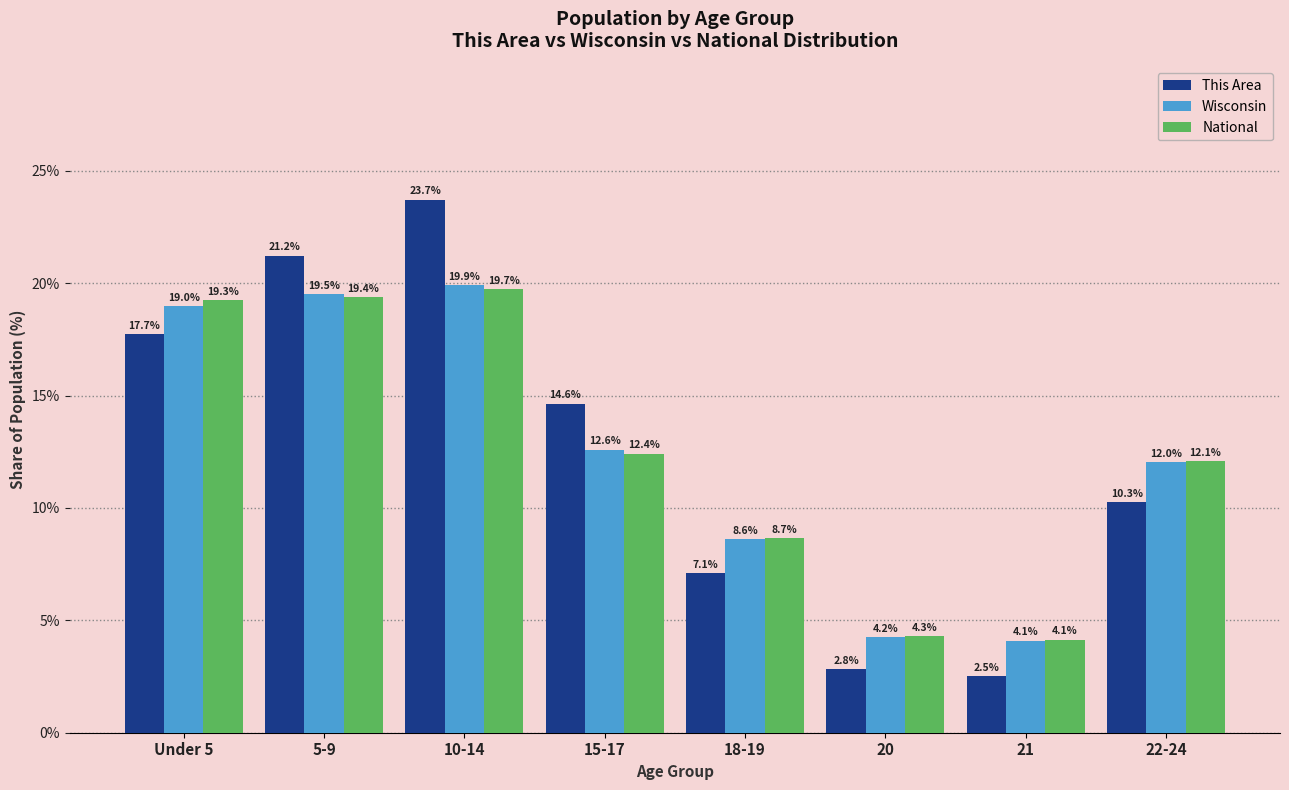

Reading left to right, transcribe all the data shown in this chart.

This Area: Under 5=17.7	5-9=21.2	10-14=23.7	15-17=14.6	18-19=7.1	20=2.8	21=2.5	22-24=10.3
Wisconsin: Under 5=19.0	5-9=19.5	10-14=19.9	15-17=12.6	18-19=8.6	20=4.2	21=4.1	22-24=12.0
National: Under 5=19.3	5-9=19.4	10-14=19.7	15-17=12.4	18-19=8.7	20=4.3	21=4.1	22-24=12.1